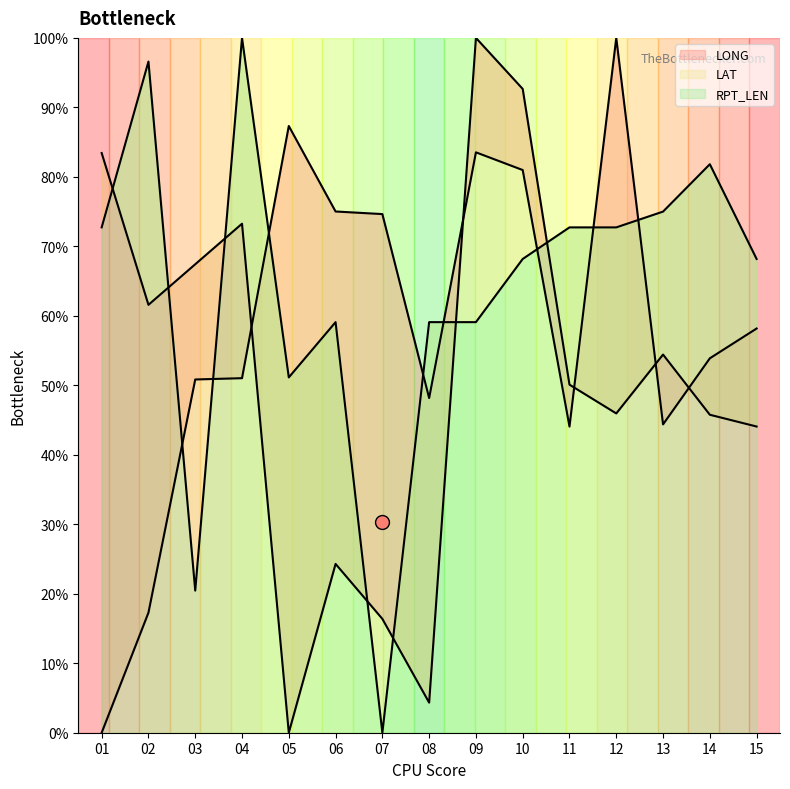

Which series has the widest spread of values?

LONG